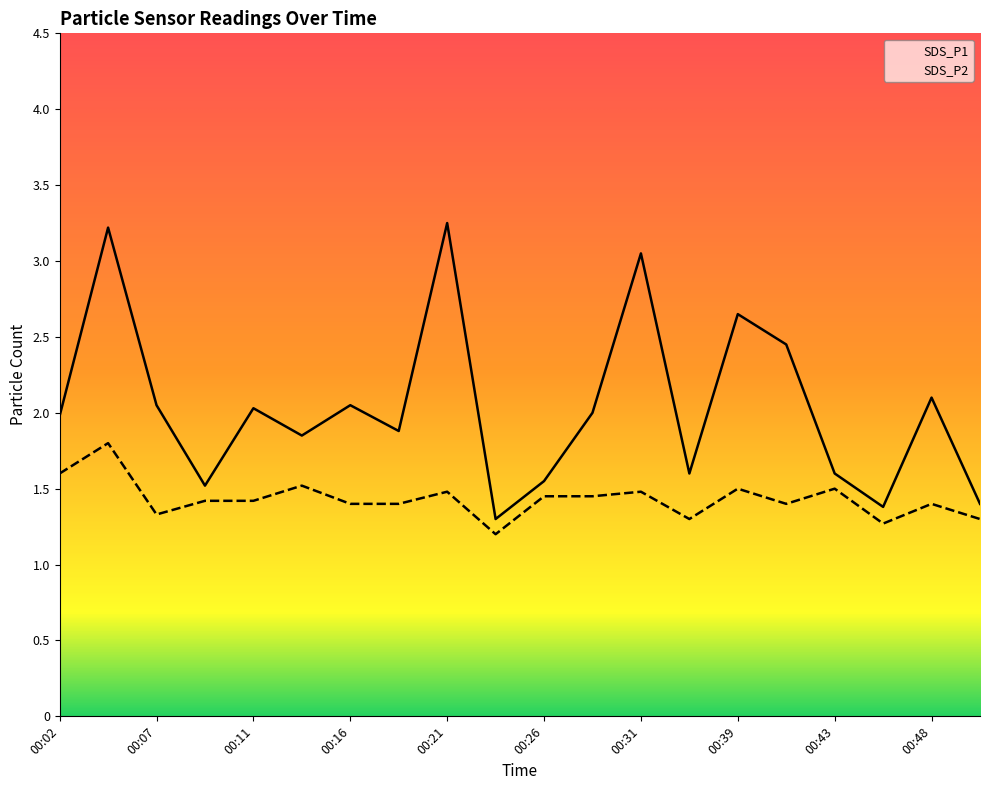

Which has a higher value, 00:21 or 00:24?

00:21